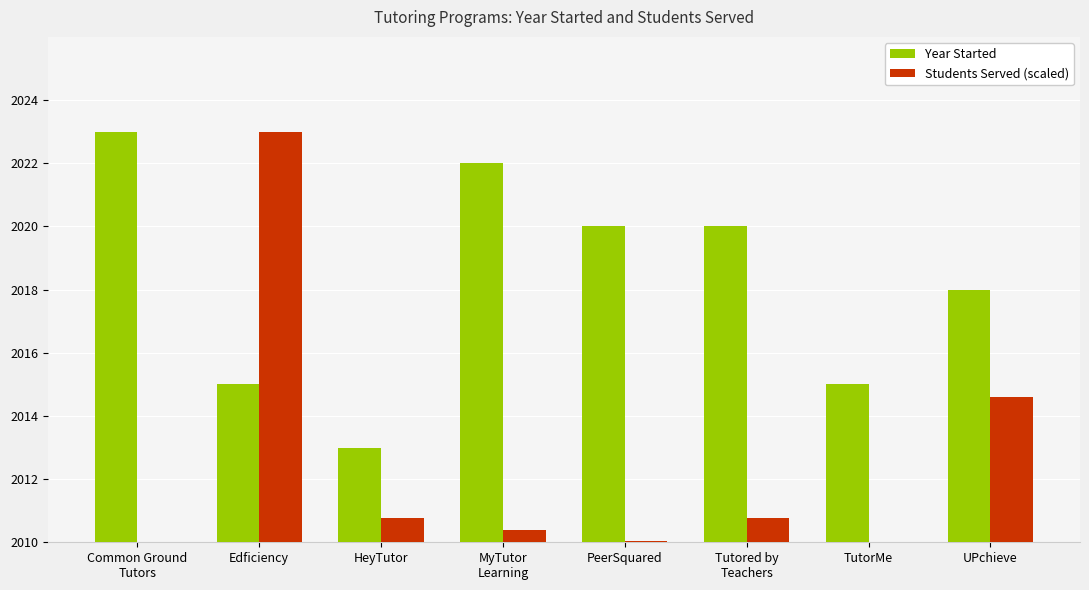

Is the value of Students Served (scaled) at Common Ground
Tutors greater than the value of Year Started at Tutored by
Teachers?

No